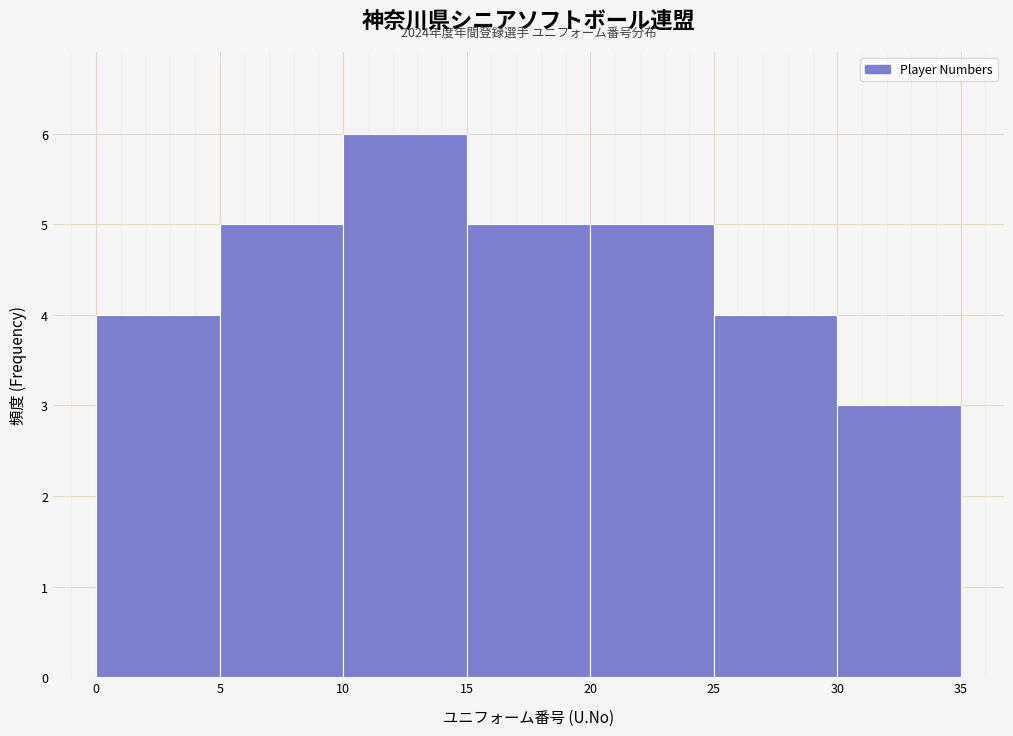

Which range on the x-axis has the tallest bar?

10 to 15